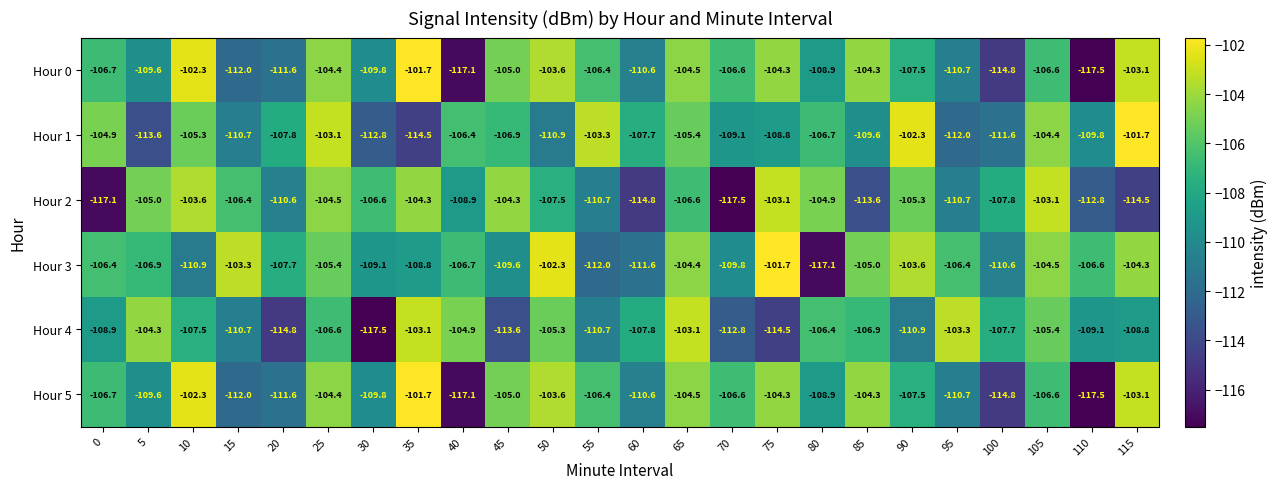

Which category has the lowest value in the Hour 0 series?

110